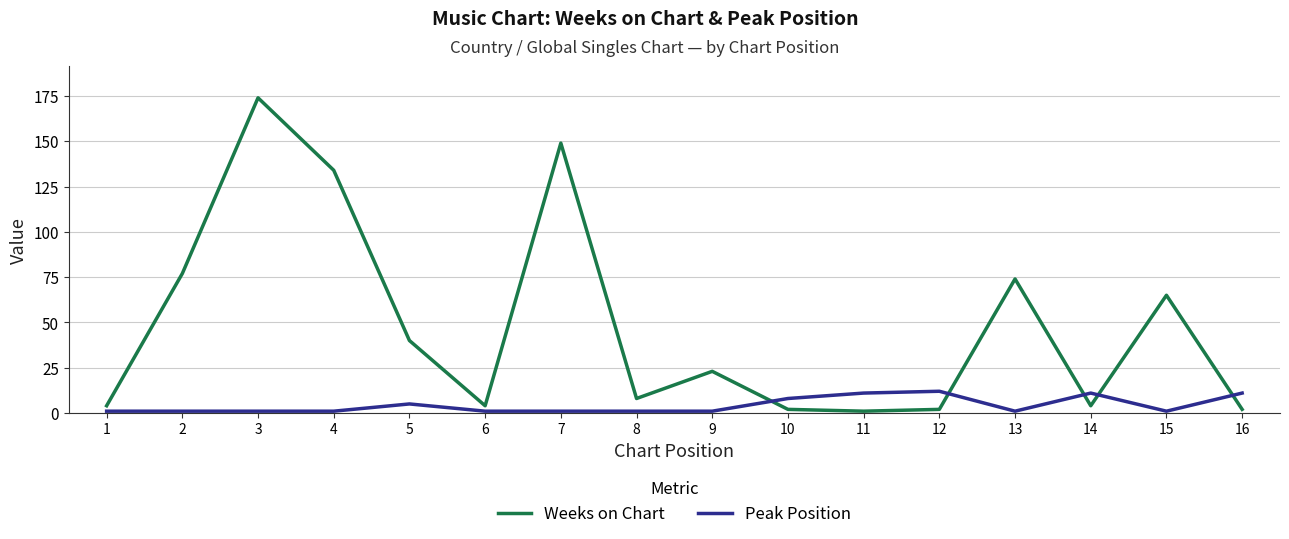

At which category is the sum across all series the highest?

3